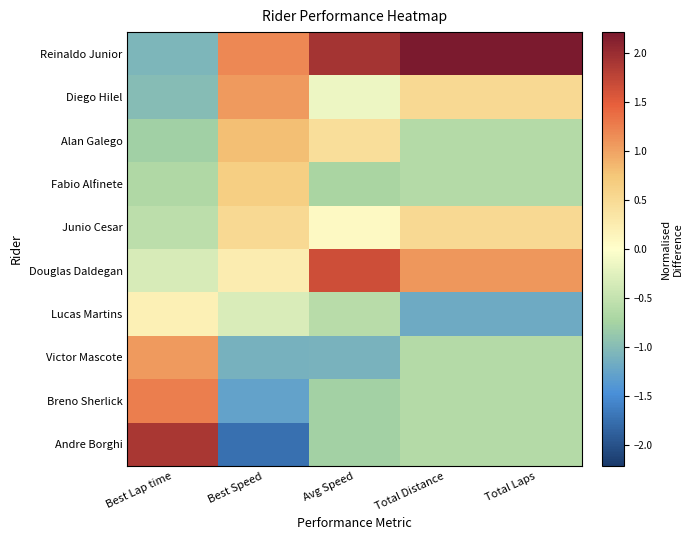

At which category is the sum across all series the highest?

Best Lap time